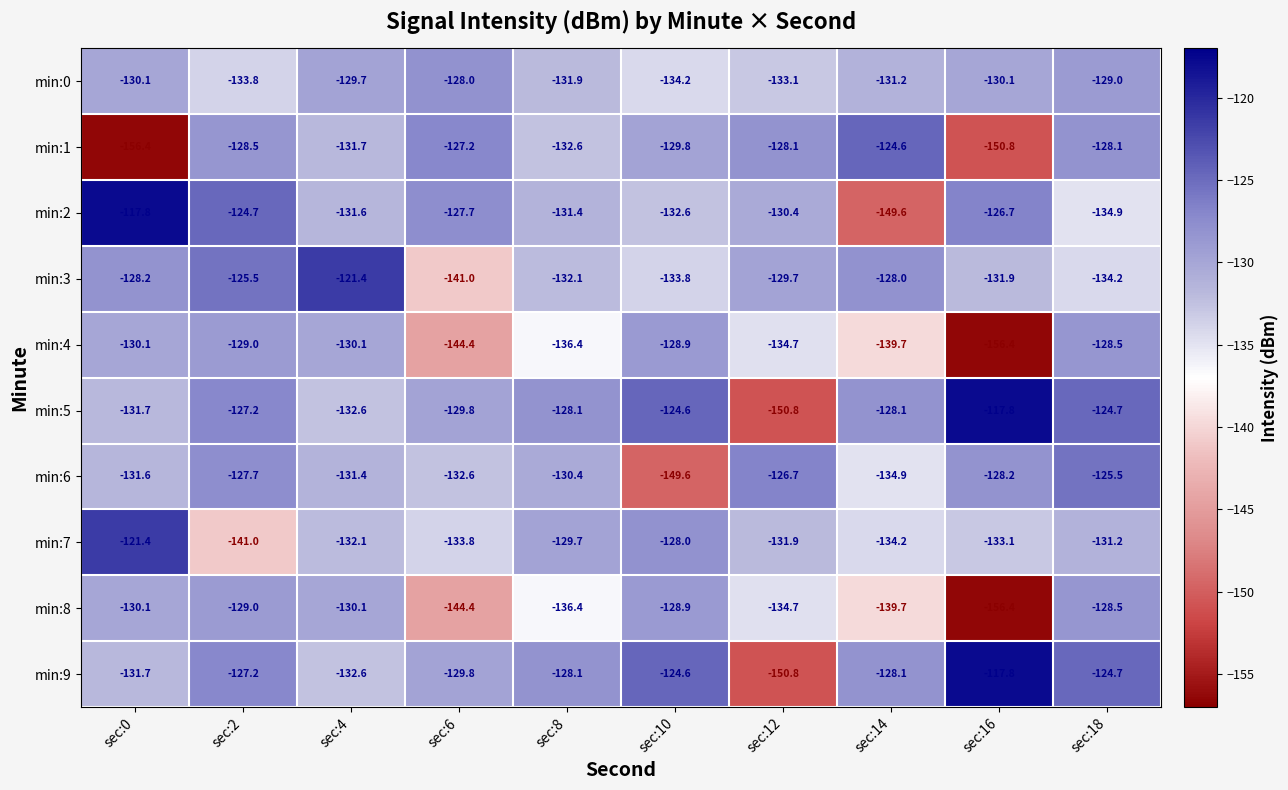

The min:6 series shows -149.6 at sec:10. True or false?

True